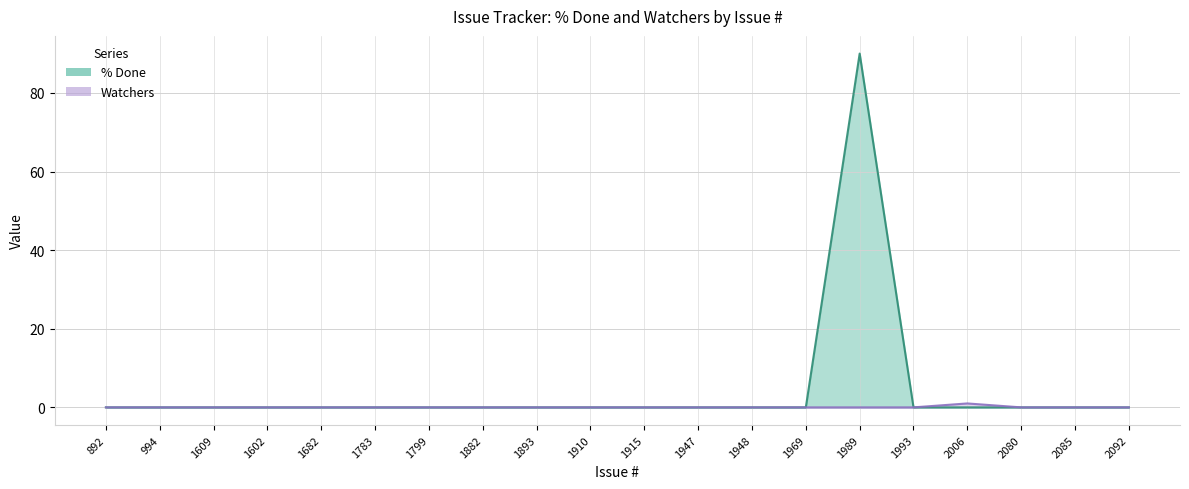

Rank the categories by Watchers value from lowest to highest.

892, 994, 1609, 1602, 1682, 1783, 1799, 1882, 1893, 1910, 1915, 1947, 1948, 1969, 1989, 1993, 2080, 2085, 2092, 2006